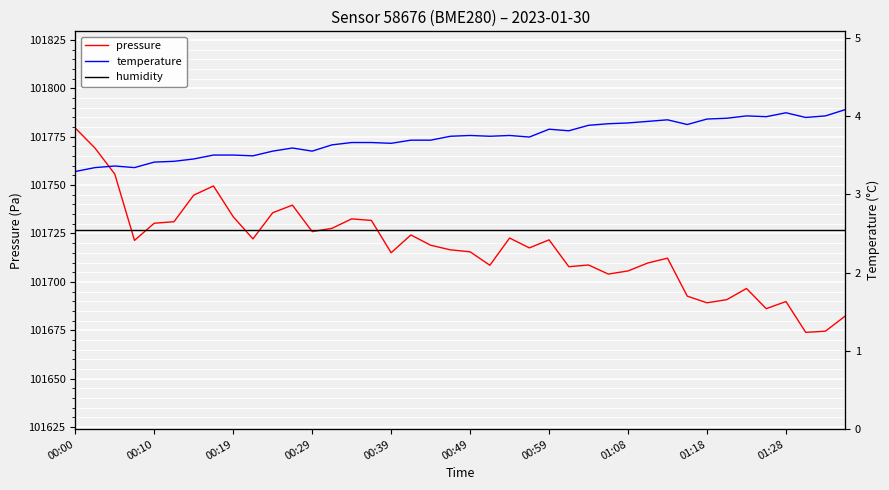

What is the highest value of the pressure series?

101779.5